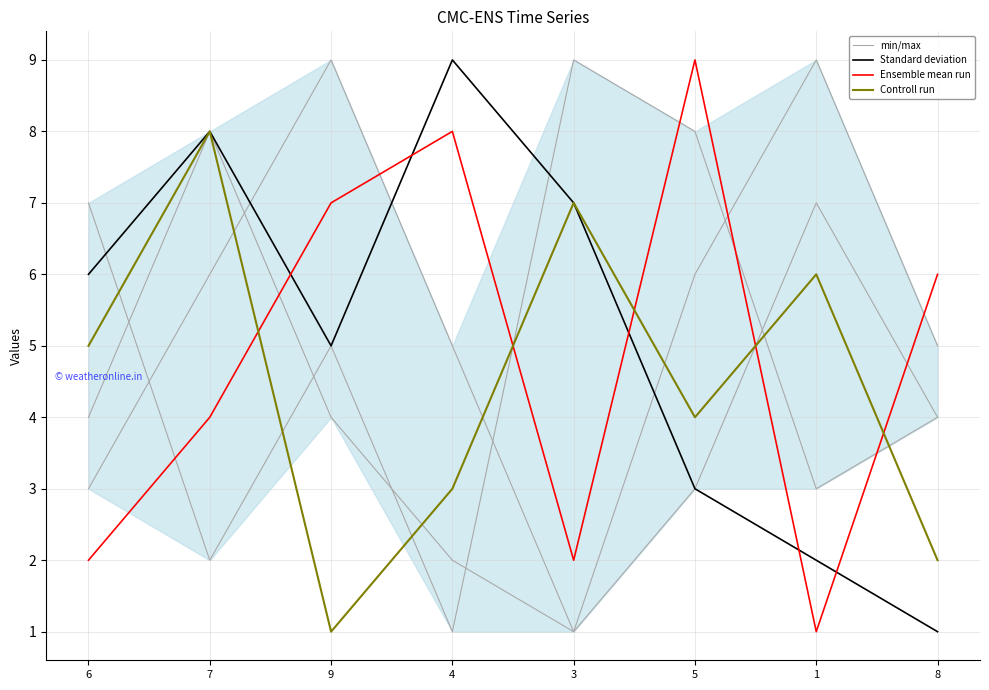

At 6, list the series in order from smallest to largest.

Ensemble mean run, min/max, Controll run, Standard deviation